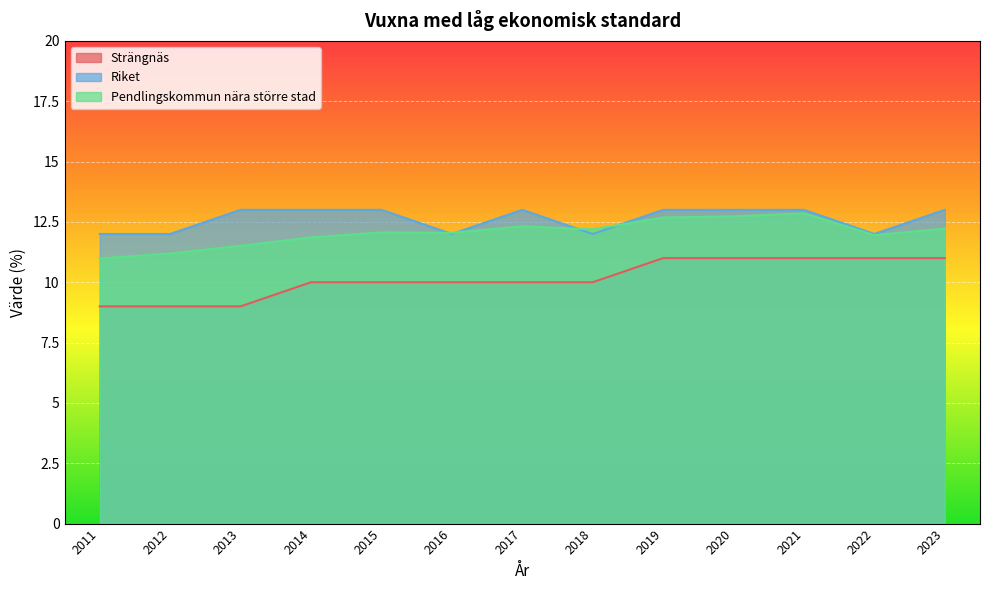

What is the maximum value for Riket?

13.0